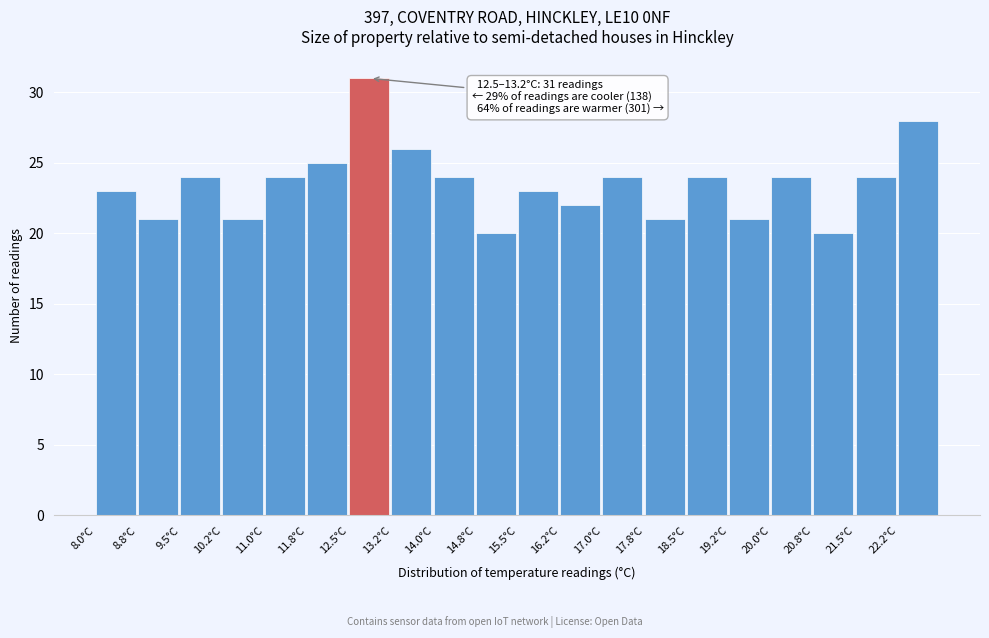

Which range on the x-axis has the tallest bar?

12.50 to 13.25